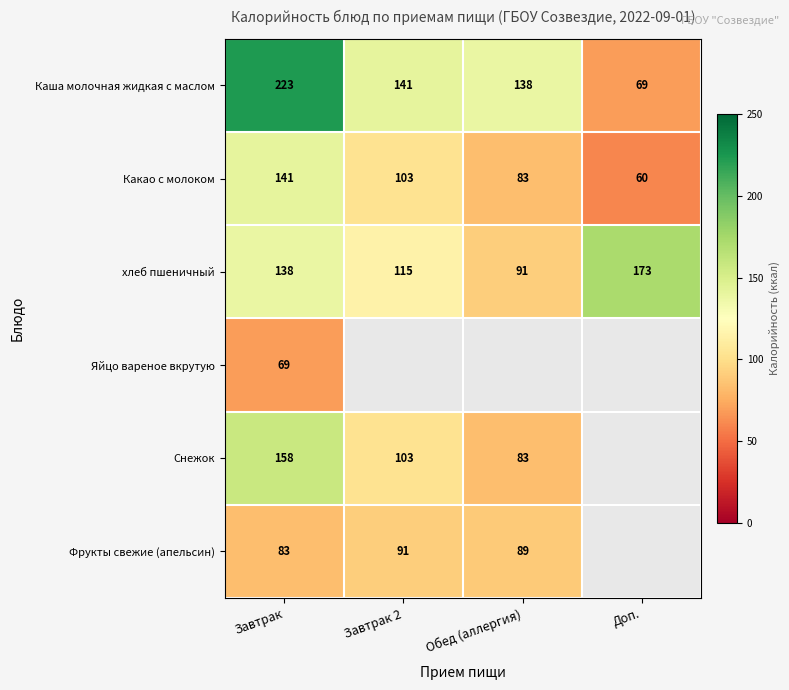

Where does the Какао с молоком series first go above 103?

Завтрак